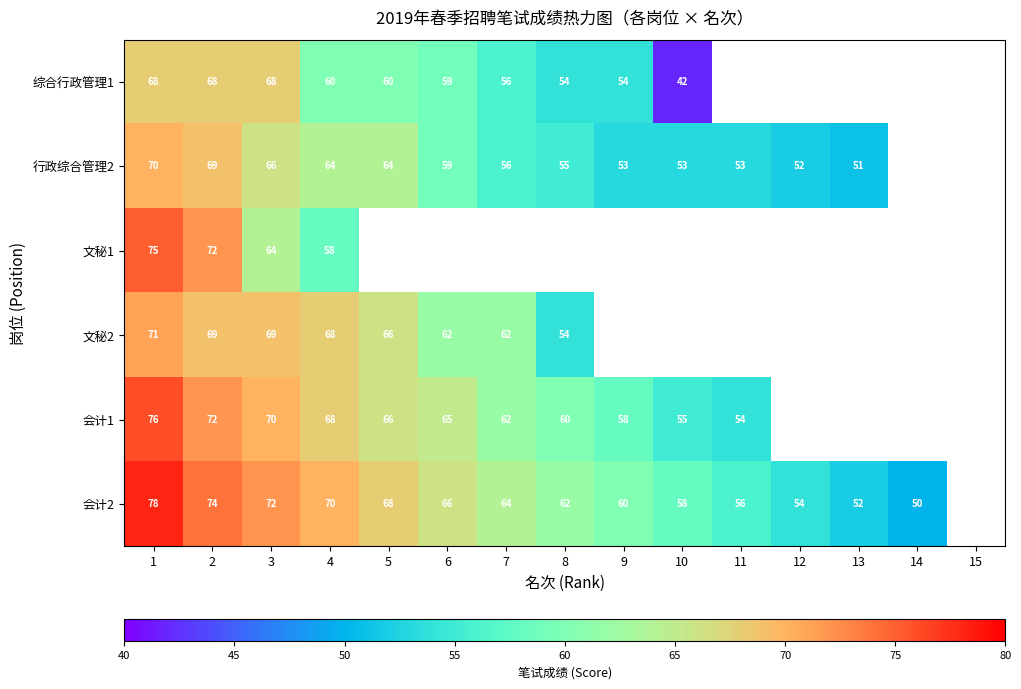

The value of 行政综合管理2 at 8 is 97. True or false?

False